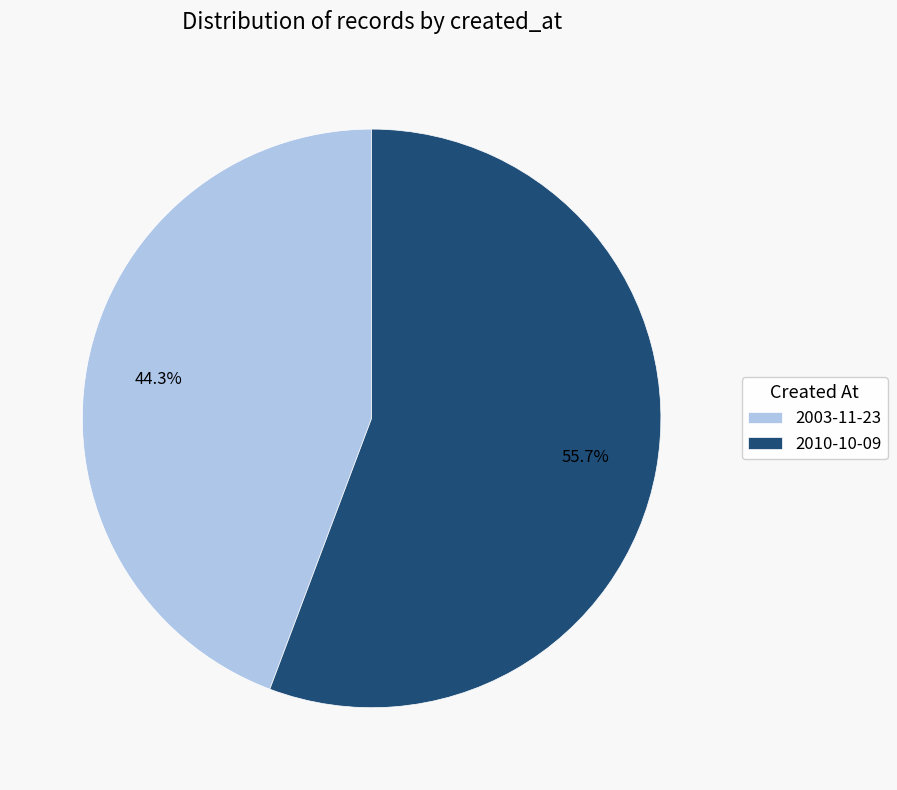

How many slices are in this pie chart?

2